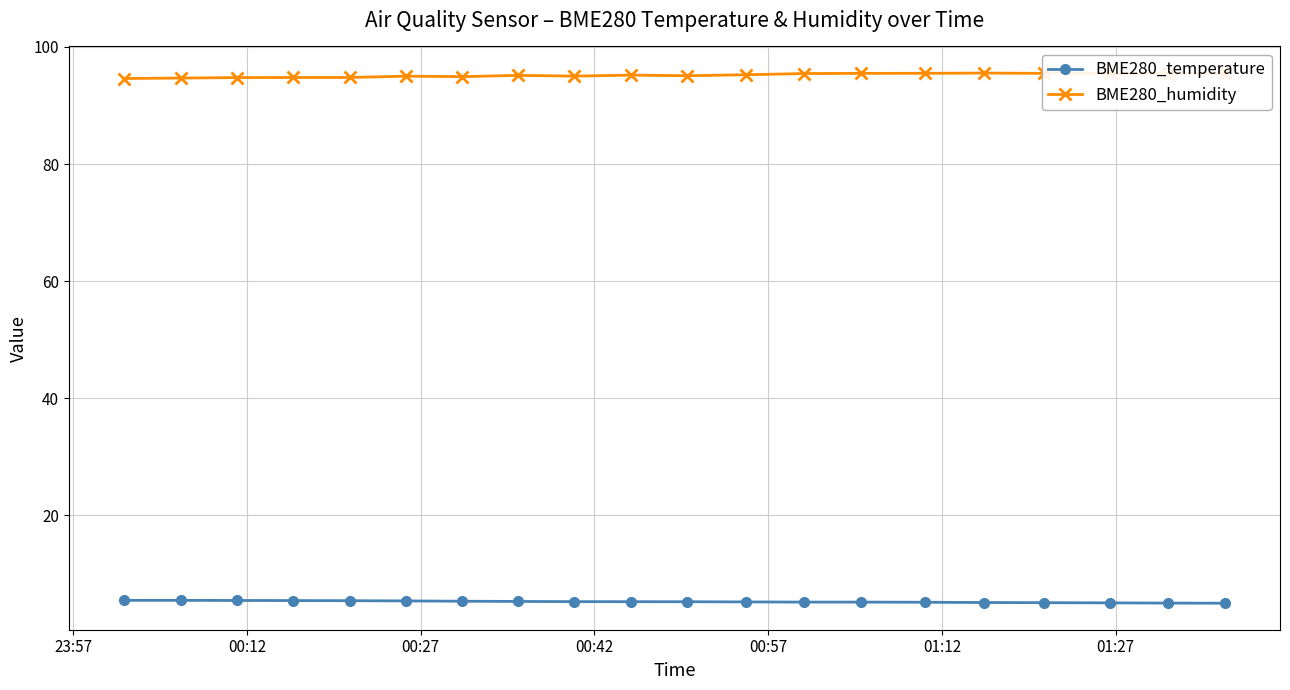

How many data points in BME280_humidity are above 95?

13